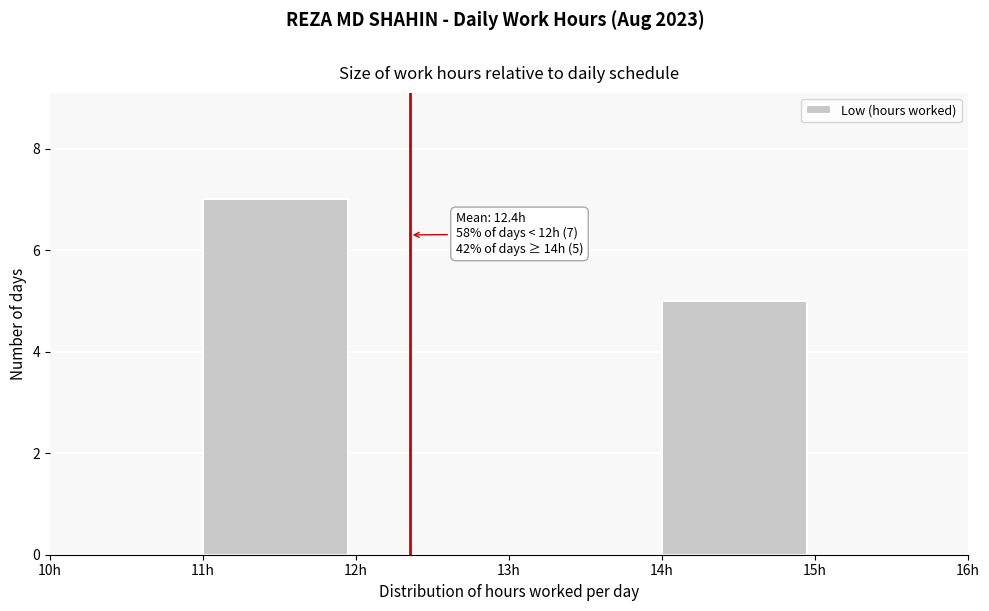

Over which range of the x-axis is the bar tallest?

11 to 12